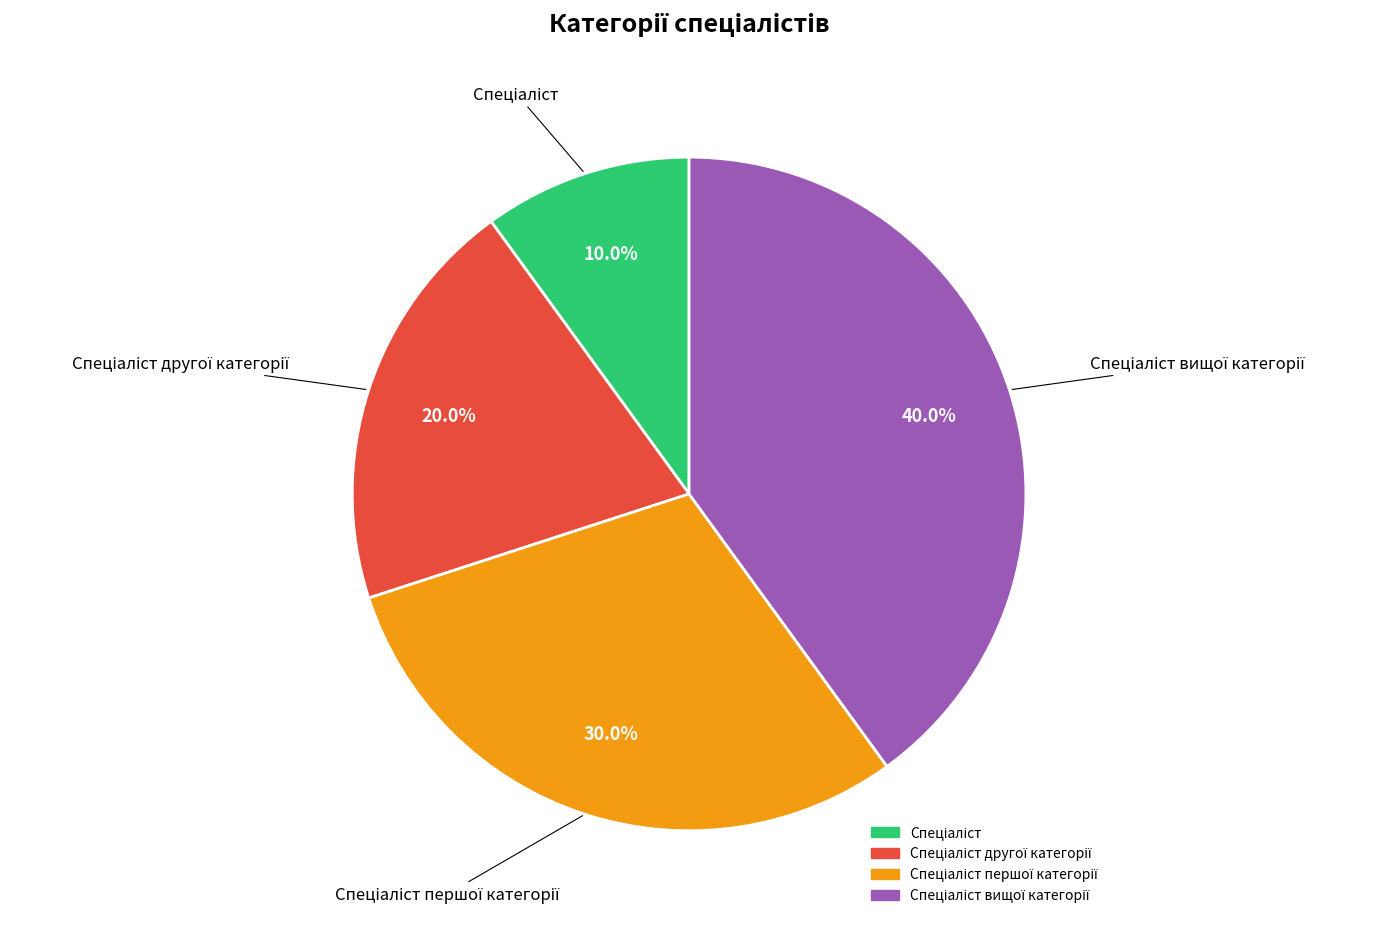

Count the number of slices in the pie.

4